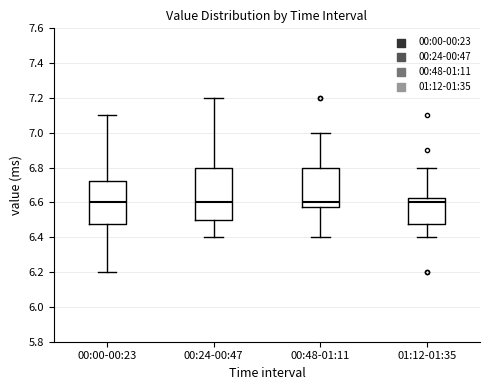

Which box is the tallest, from its lower edge to its upper edge?

00:24-00:47